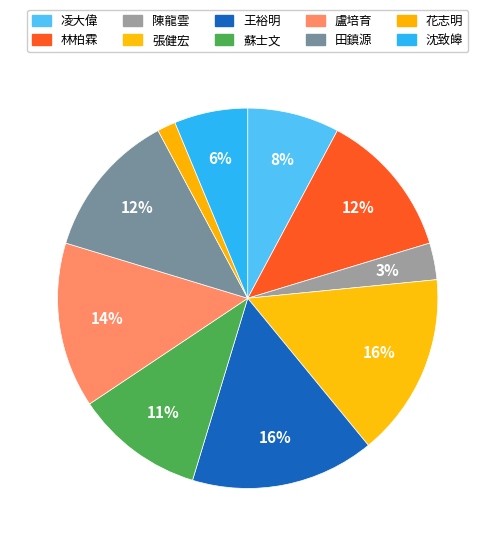

Does 盧培育 account for over 50% of the chart?

No